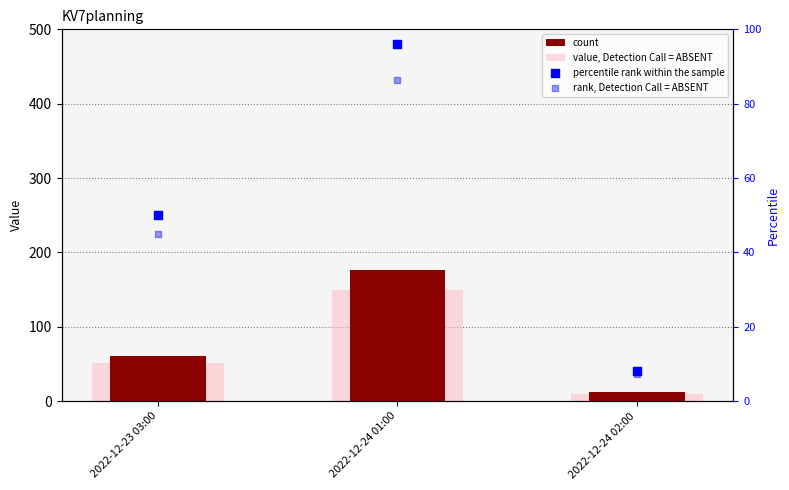

Which series has the largest total across all categories?

count